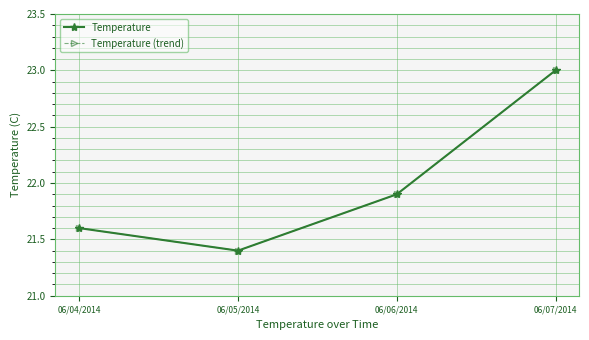

What position from the right is 06/04/2014?

4